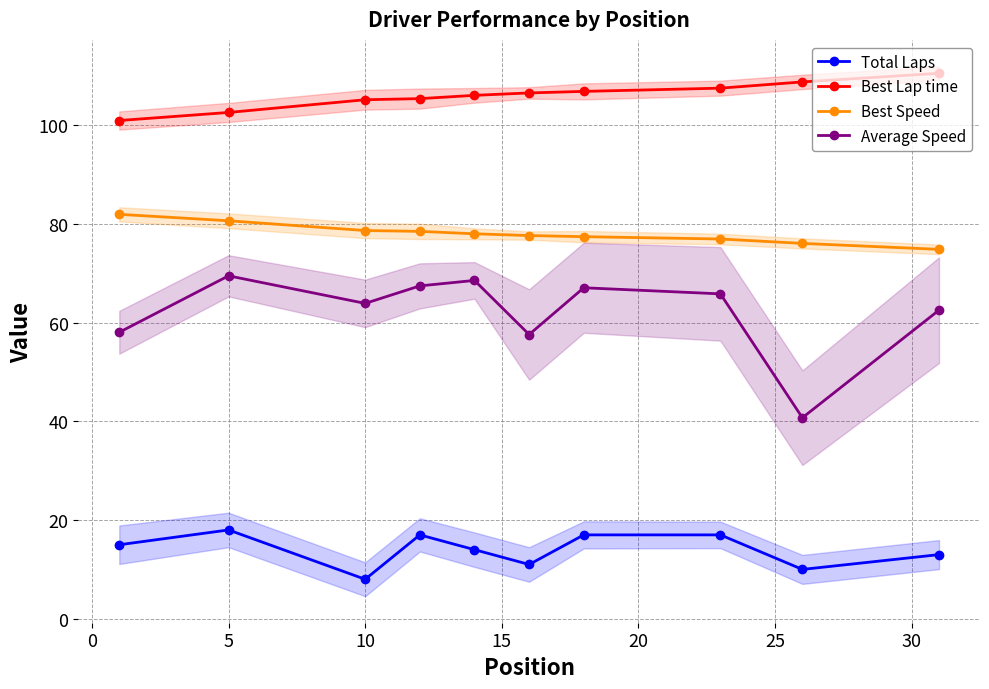

True or false: Total Laps and Average Speed cross at least once.

False